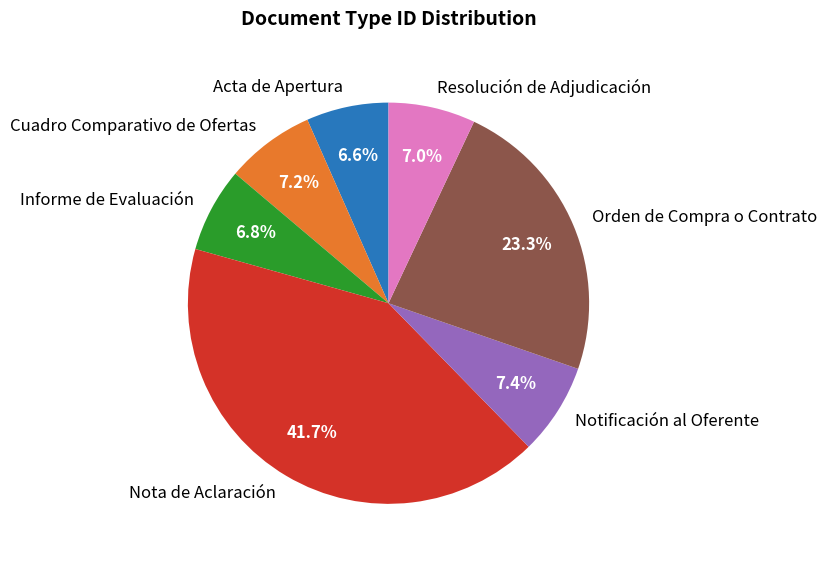

Count the number of slices in the pie.

7